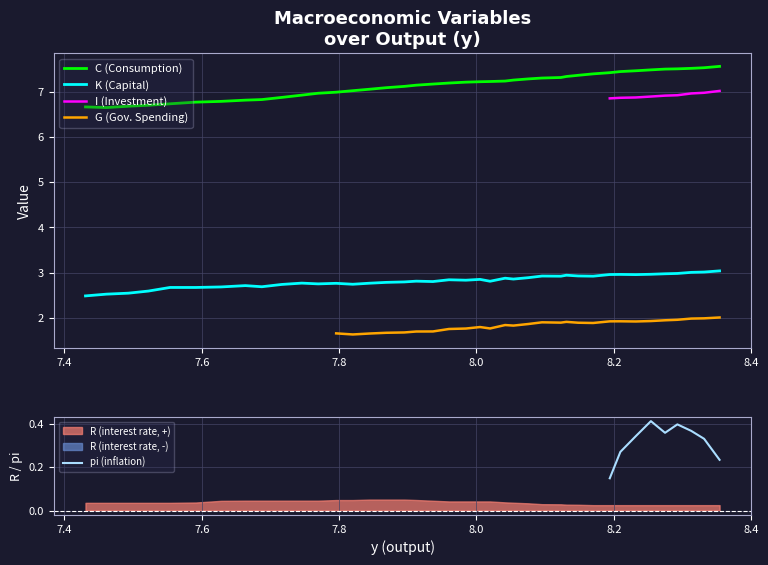

True or false: I (Investment) and K (Capital) intersect in this chart.

False